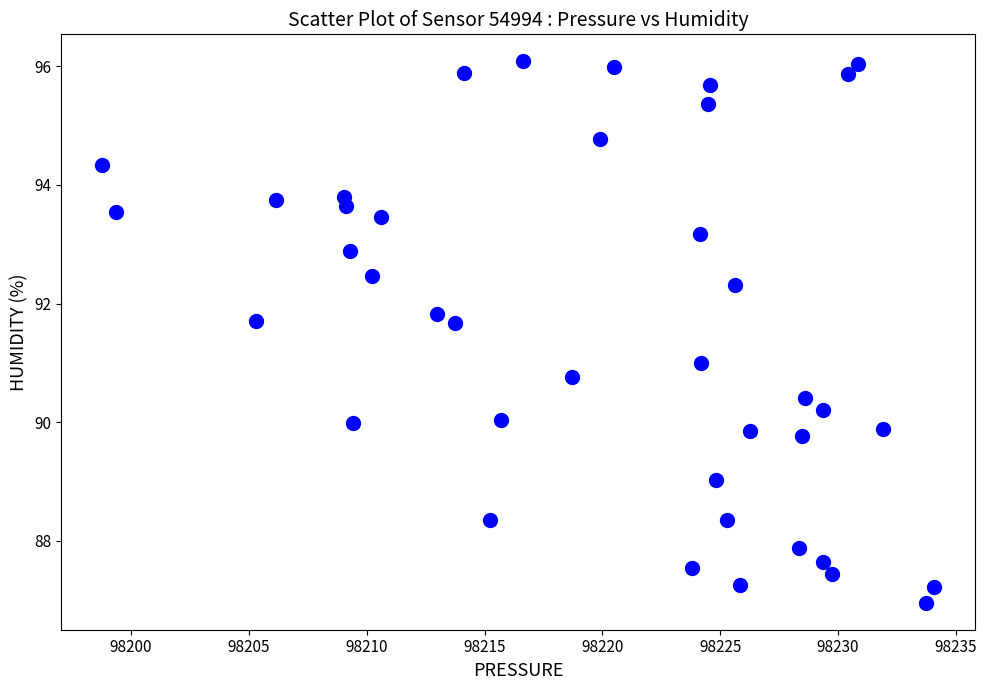

What is the range of Y values (max minus min)?

9.1